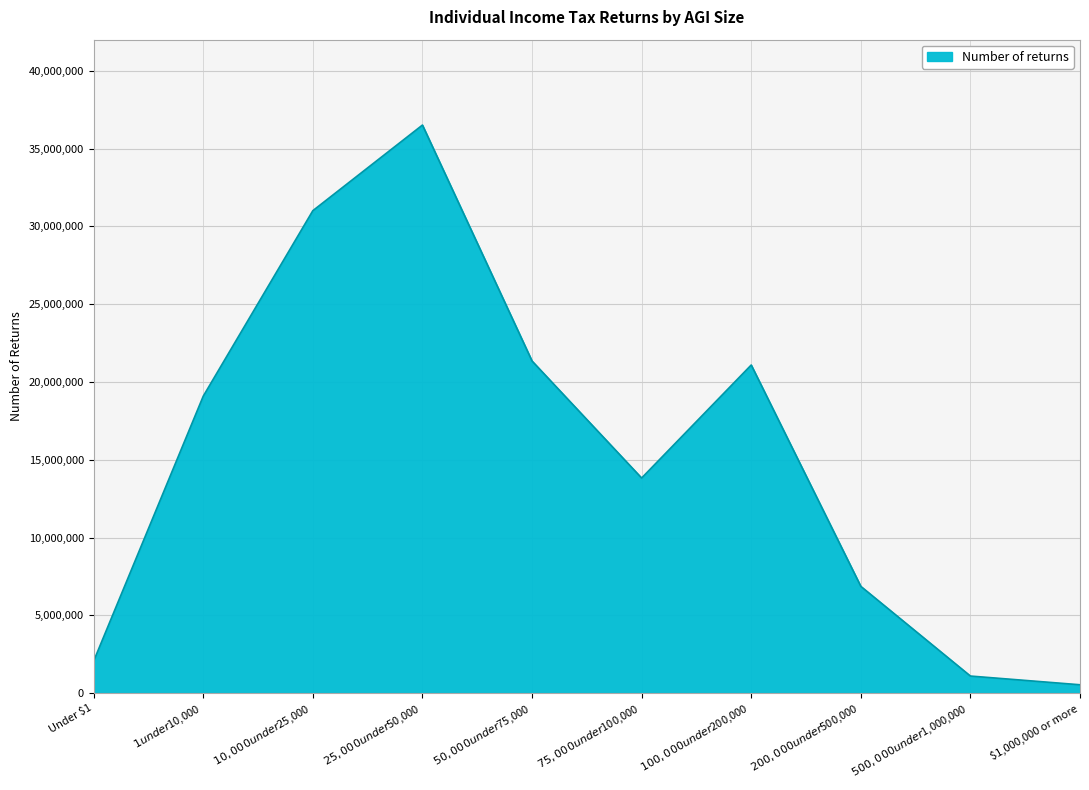

What is the difference between the maximum and minimum values?

35970850